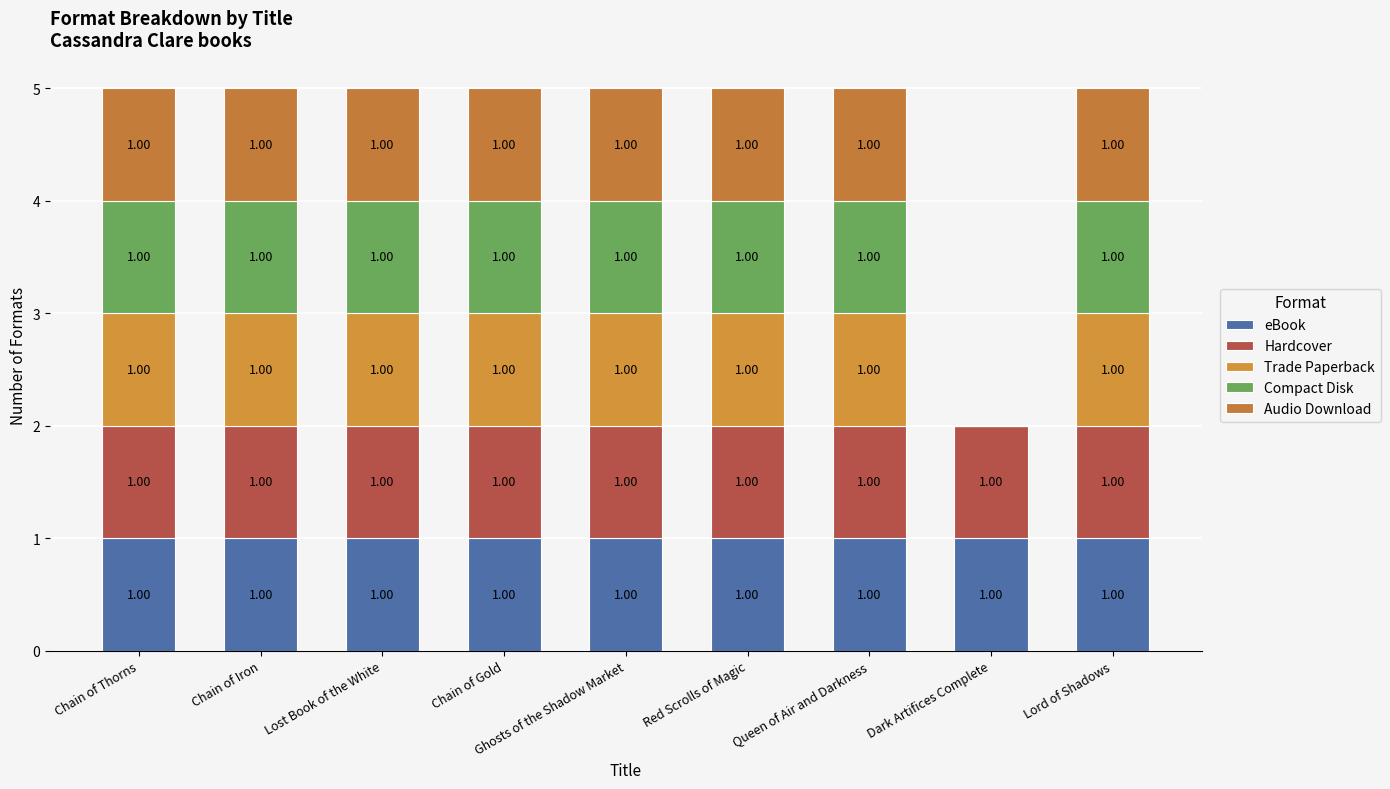

Rank the series by their maximum value, from highest to lowest.

eBook, Hardcover, Trade Paperback, Compact Disk, Audio Download